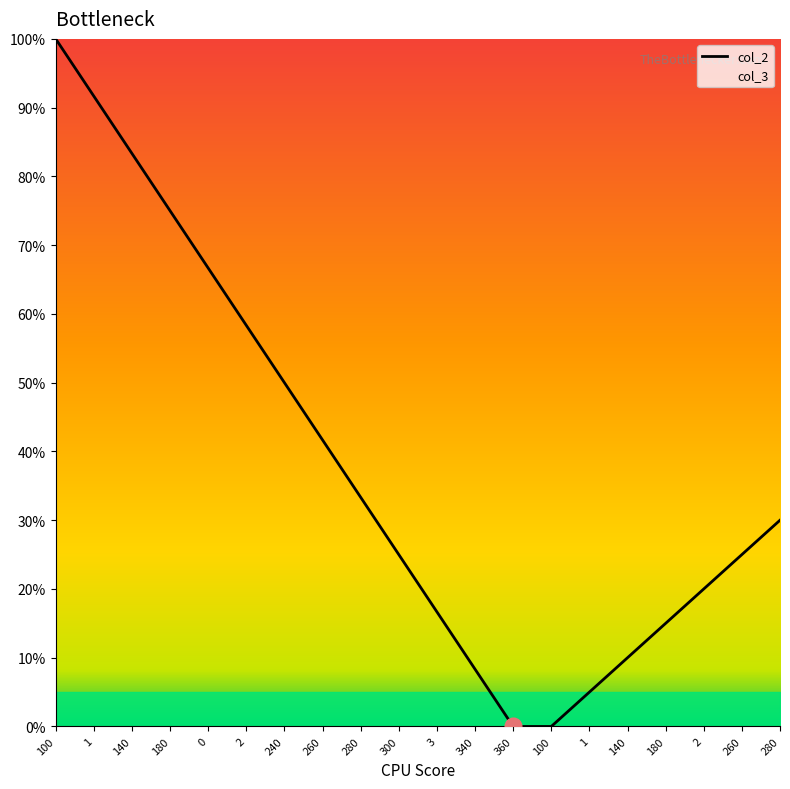

Between 180 and 240, which is larger?

180